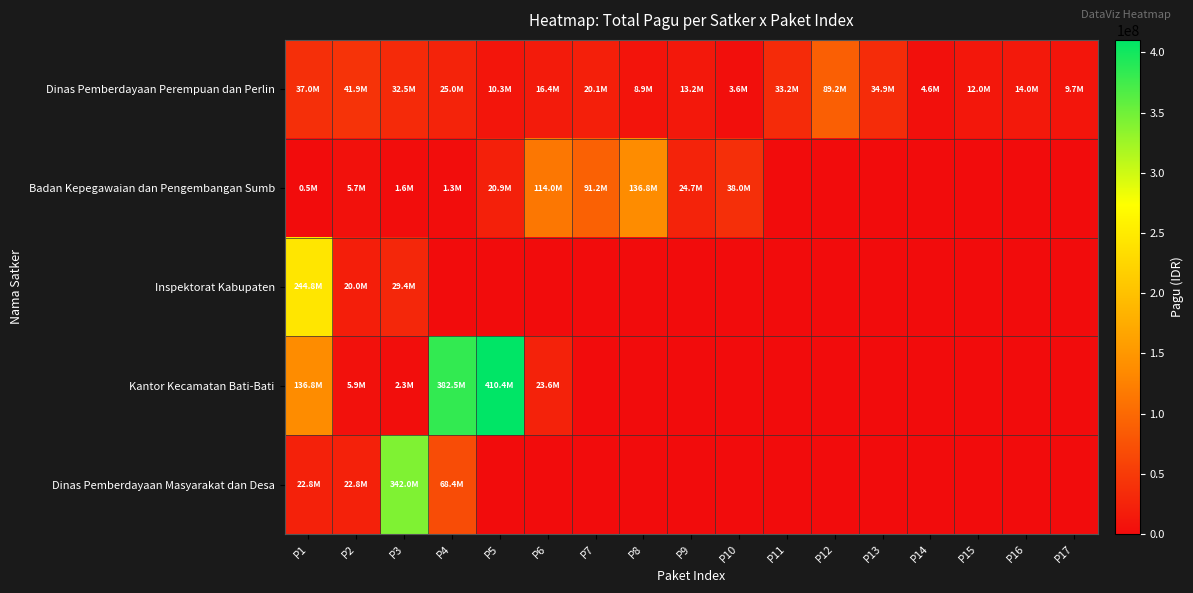

Reading left to right, transcribe all the data shown in this chart.

Dinas Pemberdayaan Perempuan dan Perlin: P1=37000000	P2=41940000	P3=32520000	P4=25000000	P5=10260000	P6=16370000	P7=20055000	P8=8930000	P9=13150000	P10=3600000	P11=33200000	P12=89160000	P13=34920000	P14=4560000	P15=12000000	P16=13965000	P17=9720000
Badan Kepegawaian dan Pengembangan Sumb: P1=500000	P2=5700000	P3=1566000	P4=1260000	P5=20880000	P6=114000000	P7=91200000	P8=136800000	P9=24680000	P10=38000000	P11=0	P12=0	P13=0	P14=0	P15=0	P16=0	P17=0
Inspektorat Kabupaten: P1=244800000	P2=20000000	P3=29400000	P4=0	P5=0	P6=0	P7=0	P8=0	P9=0	P10=0	P11=0	P12=0	P13=0	P14=0	P15=0	P16=0	P17=0
Kantor Kecamatan Bati-Bati: P1=136800000	P2=5940000	P3=2310000	P4=382500000	P5=410400000	P6=23650000	P7=0	P8=0	P9=0	P10=0	P11=0	P12=0	P13=0	P14=0	P15=0	P16=0	P17=0
Dinas Pemberdayaan Masyarakat dan Desa: P1=22800000	P2=22800000	P3=342000000	P4=68400000	P5=0	P6=0	P7=0	P8=0	P9=0	P10=0	P11=0	P12=0	P13=0	P14=0	P15=0	P16=0	P17=0